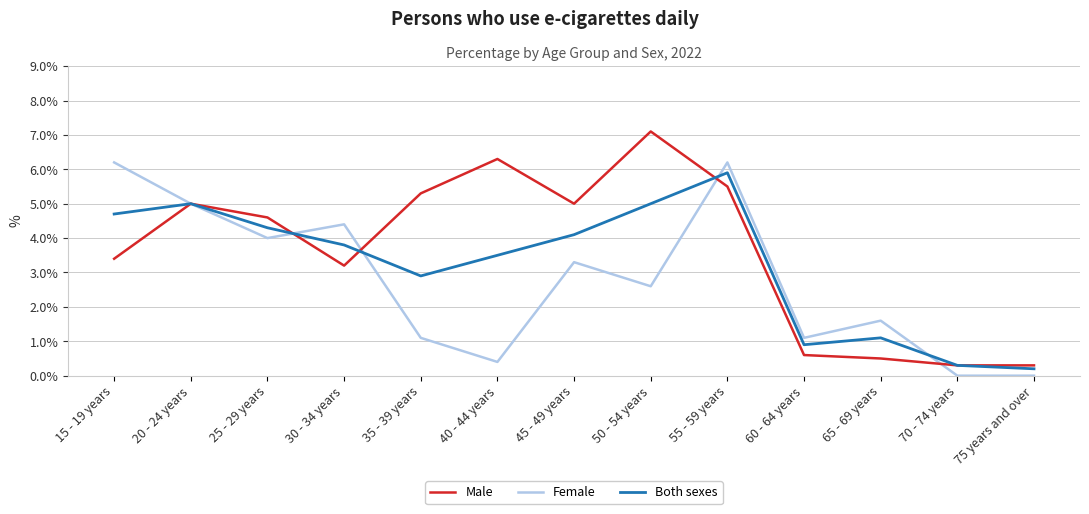

How many lines are shown in the chart?

3